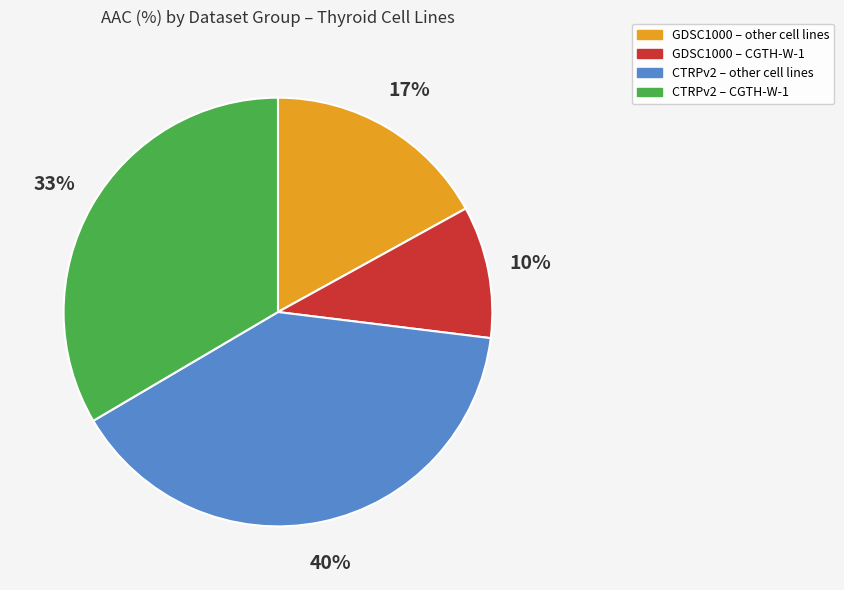

To the nearest percent, what is the difference between the largest and smallest slice percentages?

30%